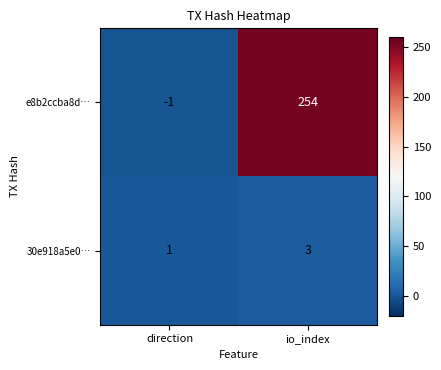

How many values in e8b2ccba8d… are above zero?

1